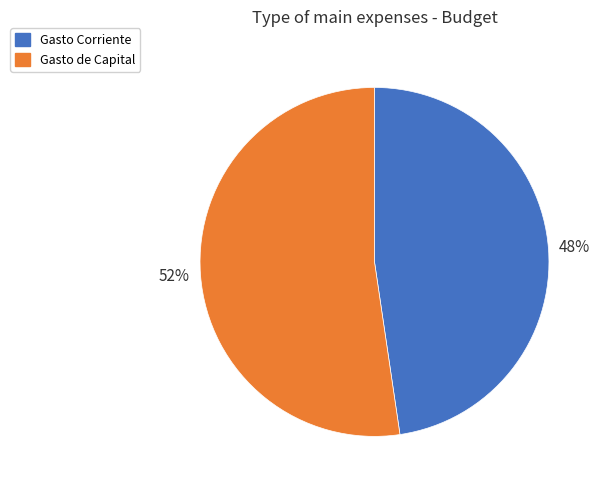

To the nearest percent, what is the average slice percentage?

50%